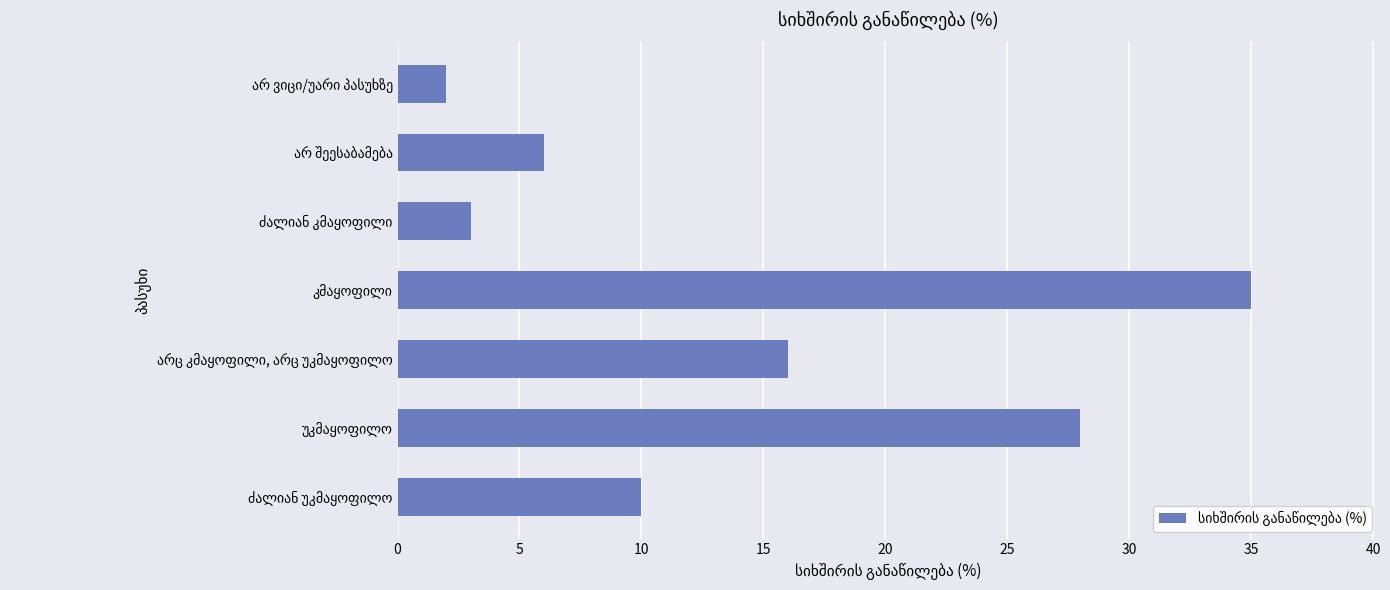

What is the greatest value displayed?

35